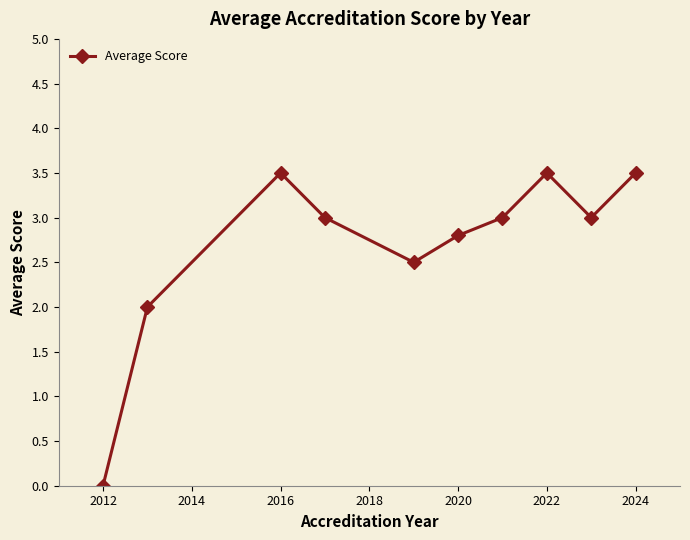

Does the chart have visible grid lines?

No